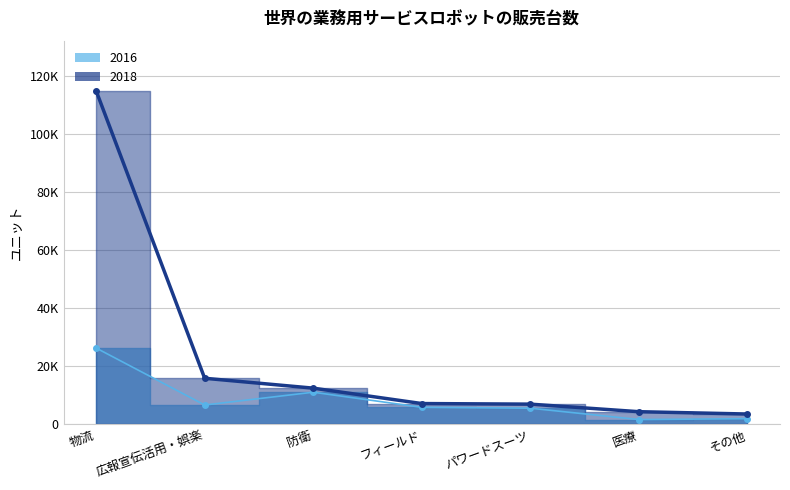

True or false: 2018 and 2016 intersect in this chart.

False